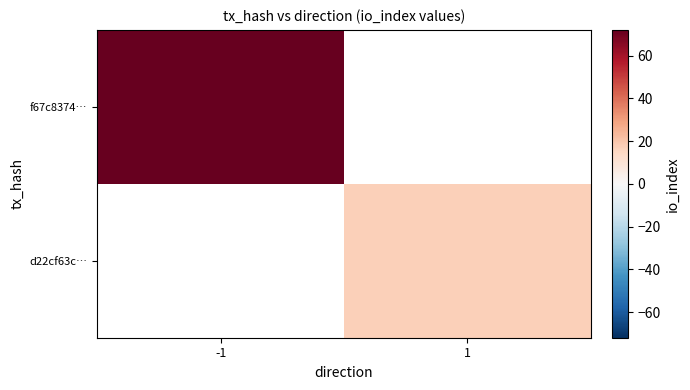

Where is f67c8374… nearest to the value 72?

-1